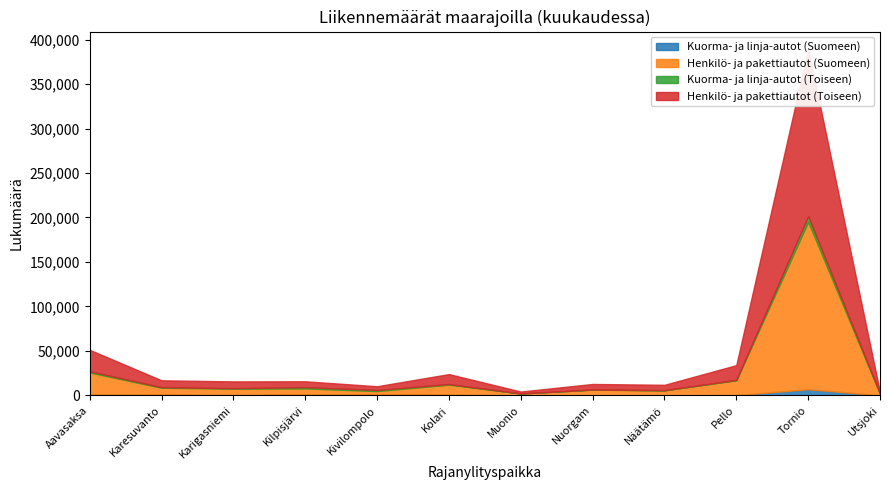

Reading left to right, list all the values displayed in this chart.

Kuorma- ja linja-autot (Suomeen): 1242	1033	328	1174	1027	817	29	128	241	363	6887	235
Henkilö- ja pakettiautot (Suomeen): 24543	7558	7255	6648	3837	11222	2097	6318	5369	16645	188269	1569
Kuorma- ja linja-autot (Toiseen): 1301	676	512	1397	1177	735	25	130	265	389	6292	200
Henkilö- ja pakettiautot (Toiseen): 24147	7708	7637	6634	4245	11162	2179	6265	6024	16627	188112	1500